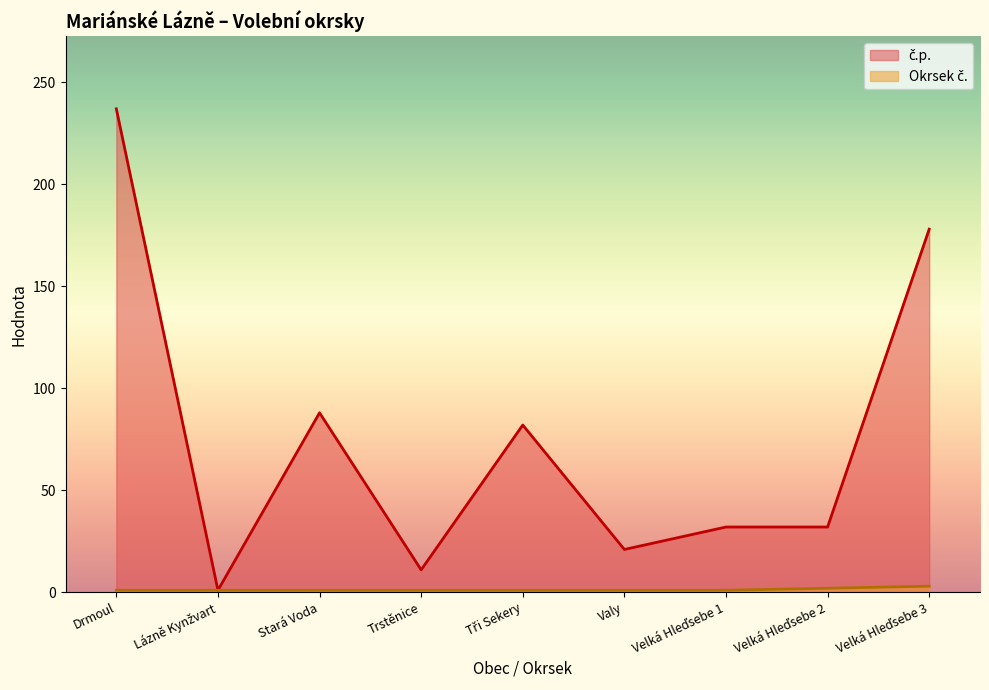

Does the chart display data point markers on the line(s)?

No